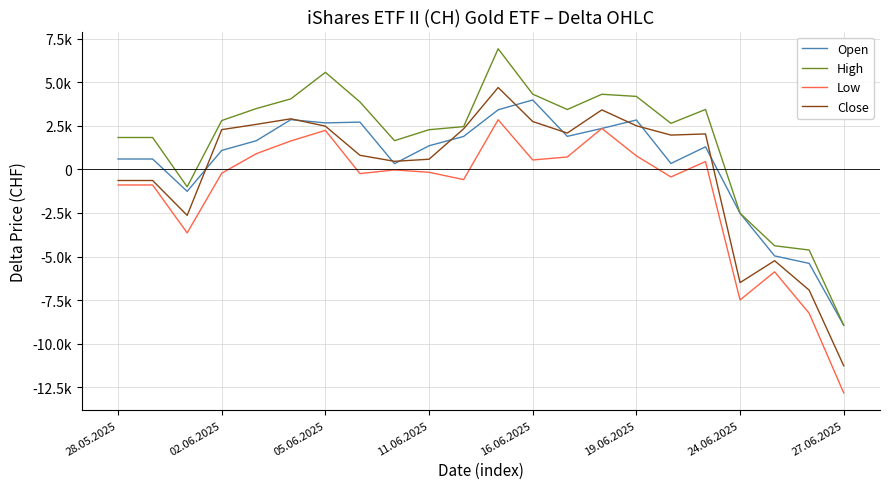

List the series in order of their peak value, lowest first.

Low, Open, Close, High